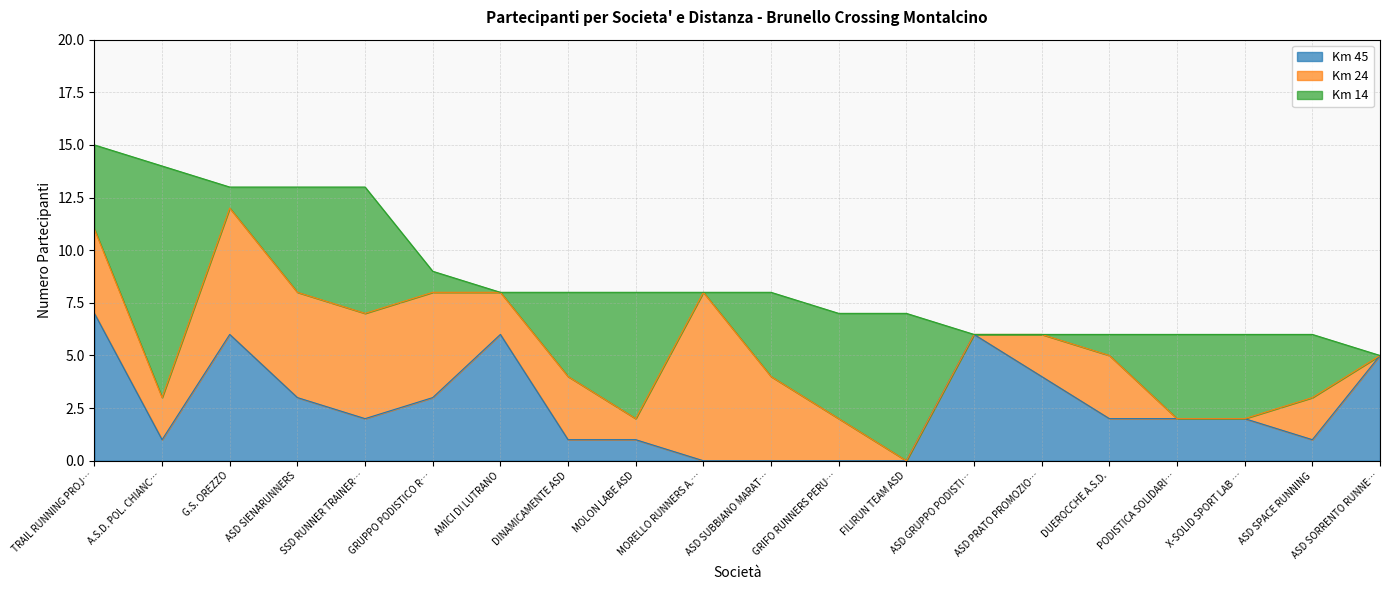

True or false: Km 24 has a value of 2 at ASD SPACE RUNNING.

True